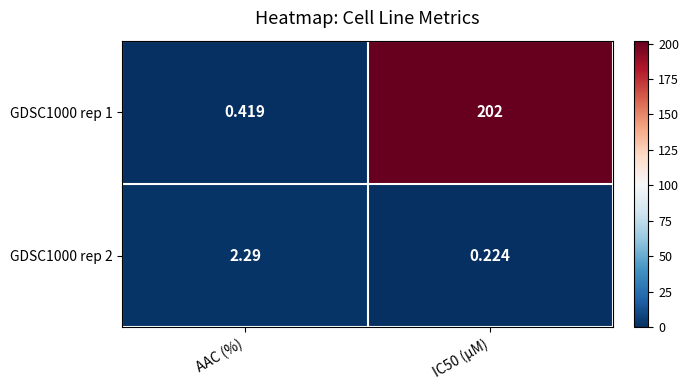

Is the value of GDSC1000 rep 1 at AAC (%) greater than the value of GDSC1000 rep 2 at IC50 (µM)?

Yes